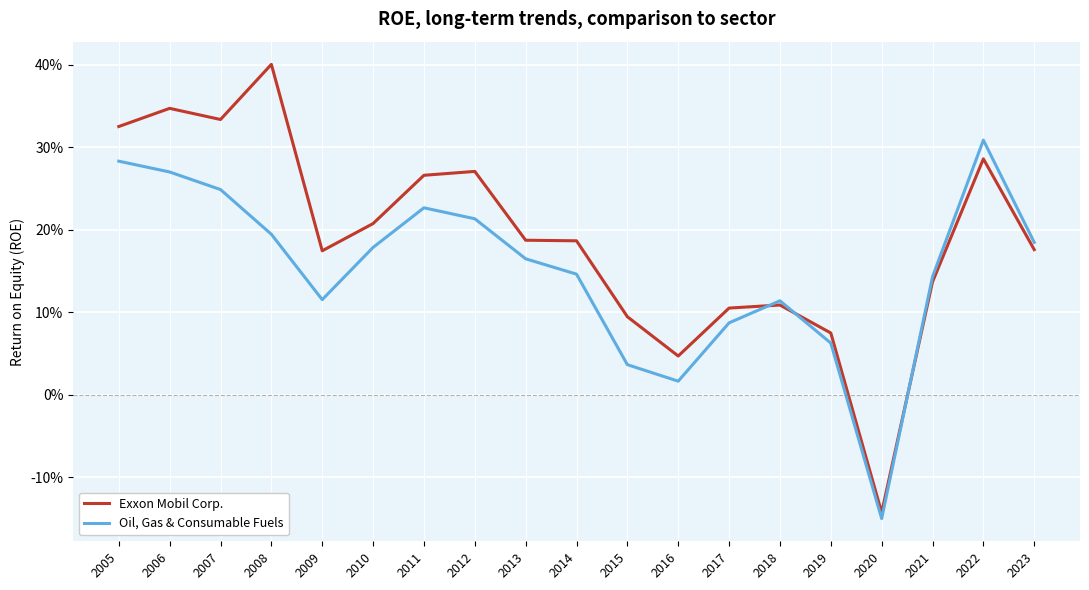

In Oil, Gas & Consumable Fuels, how many points are lower than both neighbors (excluding endpoints)?

3